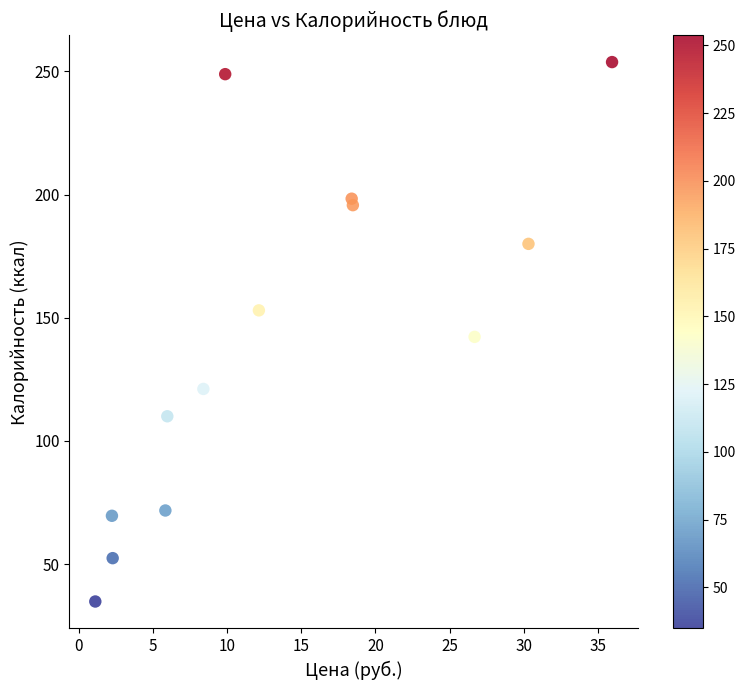

What is the range of Y values (max minus min)?

219.0